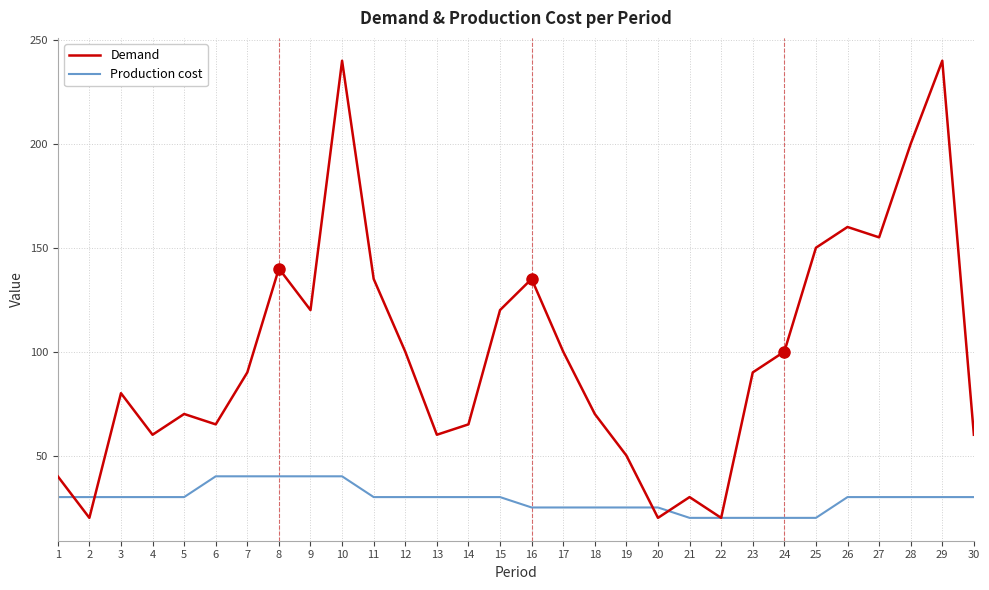

What is the greatest value displayed?

240